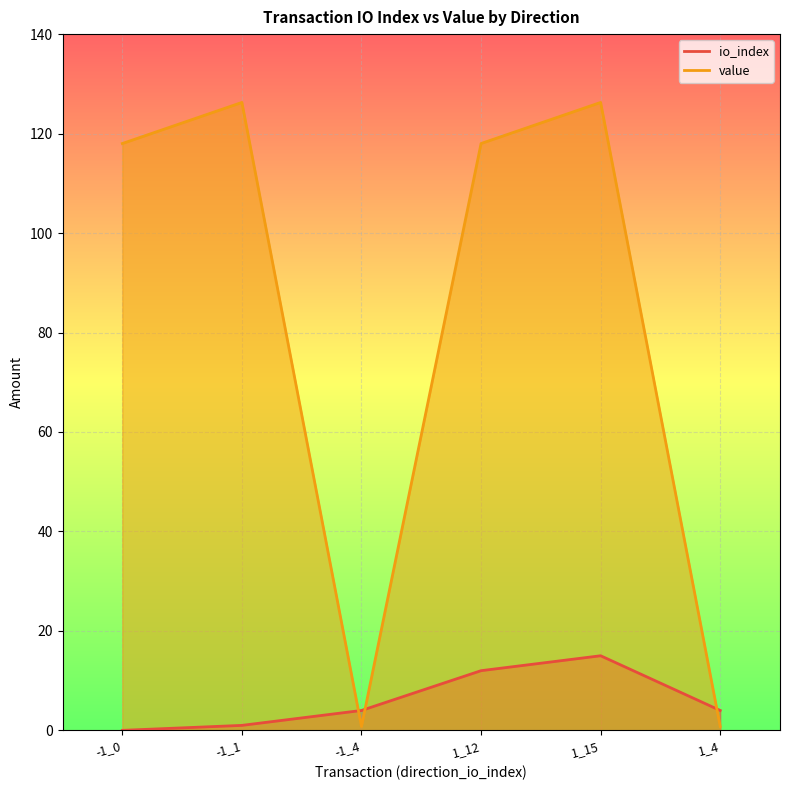

True or false: value and io_index intersect in this chart.

True